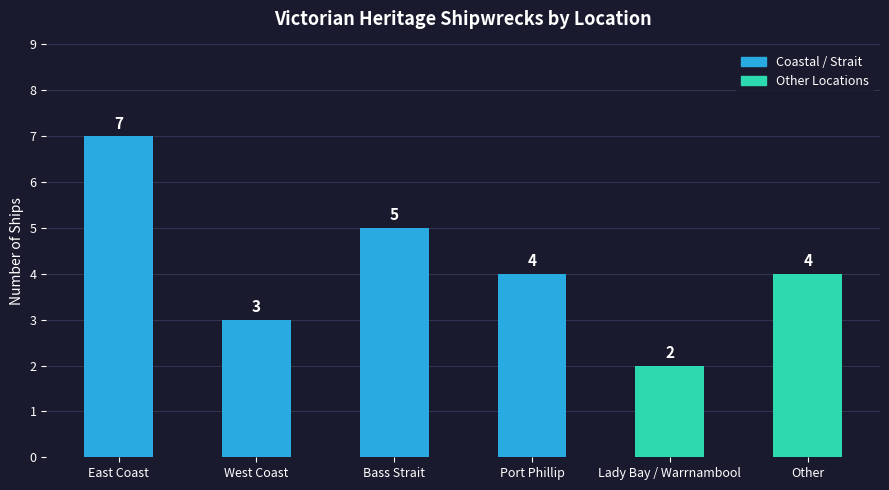

Reading right to left, what are all the values shown in this chart?

Other=4	Lady Bay / Warrnambool=2	Port Phillip=4	Bass Strait=5	West Coast=3	East Coast=7